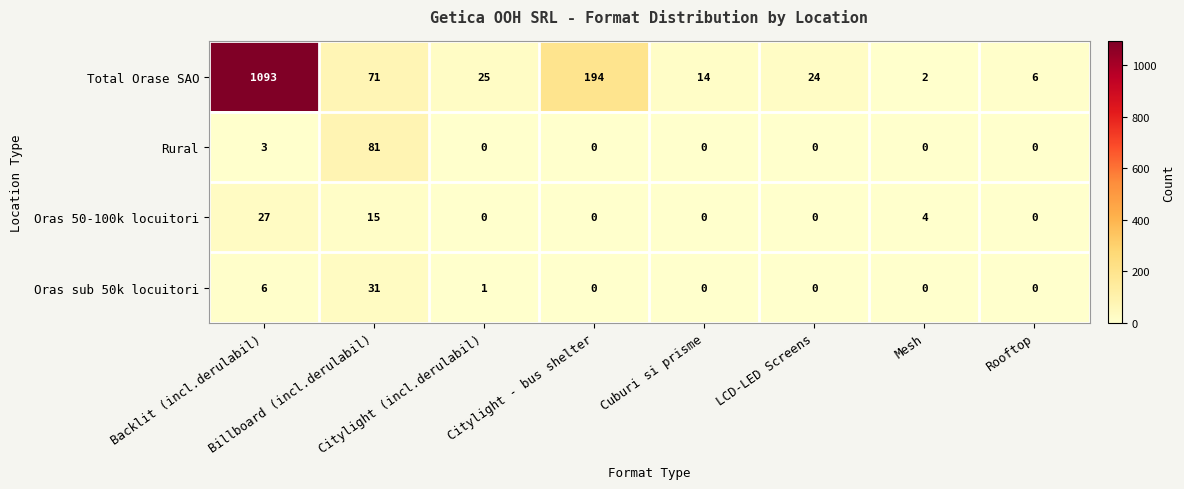

Which series has the largest range (max minus min)?

Total Orase SAO